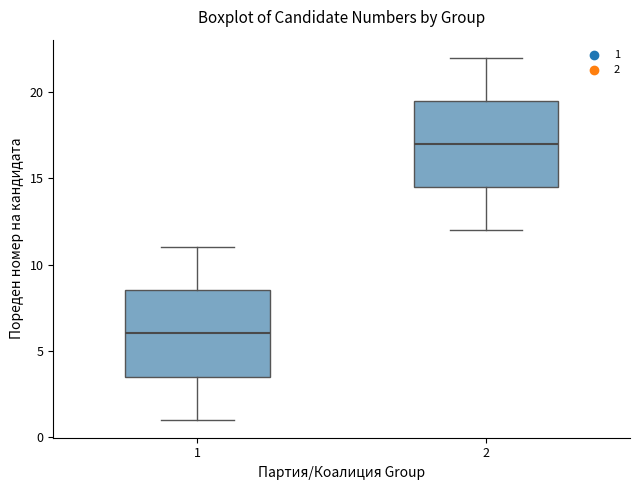

Reading left to right, read every box against the y-axis: the position of its median line, the range the box covers, and the ends of its whiskers. The values are not printed on the chart, so give them approximately, as read against the axis.

1: median 6.0, box 3.5 to 8.5, whiskers 1.0 to 11.0
2: median 17.0, box 14.5 to 19.5, whiskers 12.0 to 22.0